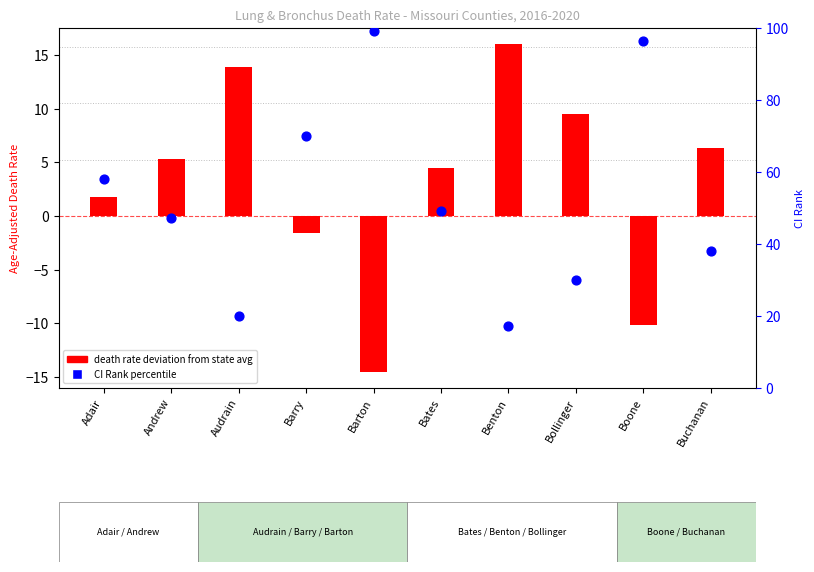

At how many categories does at least one series exceed -11?

10